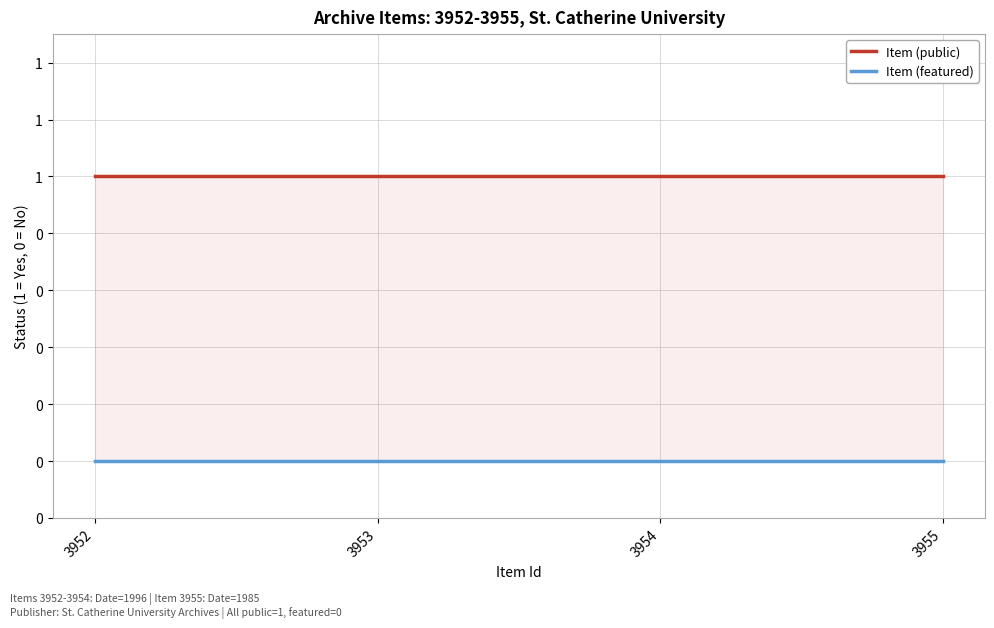

What is the lowest value of the Item (public) series?

1